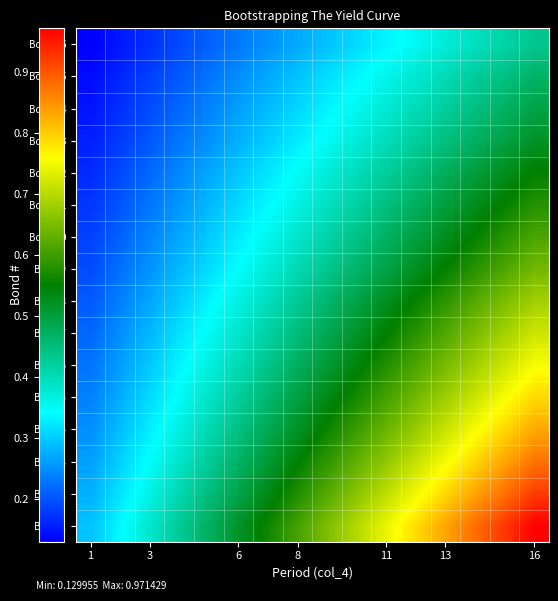

Reading left to right, list all the values displayed in this chart.

Bond 1: 0.3	0.3	0.4	0.4	0.5	0.5	0.6	0.6	0.7	0.7	0.7	0.8	0.8	0.9	0.9	1.0
Bond 2: 0.3	0.3	0.4	0.4	0.4	0.5	0.5	0.6	0.6	0.7	0.7	0.8	0.8	0.8	0.9	0.9
Bond 3: 0.3	0.3	0.3	0.4	0.4	0.5	0.5	0.5	0.6	0.6	0.7	0.7	0.8	0.8	0.8	0.9
Bond 4: 0.2	0.3	0.3	0.4	0.4	0.4	0.5	0.5	0.6	0.6	0.6	0.7	0.7	0.8	0.8	0.8
Bond 5: 0.2	0.3	0.3	0.3	0.4	0.4	0.5	0.5	0.5	0.6	0.6	0.6	0.7	0.7	0.8	0.8
Bond 6: 0.2	0.3	0.3	0.3	0.4	0.4	0.4	0.5	0.5	0.5	0.6	0.6	0.6	0.7	0.7	0.8
Bond 7: 0.2	0.2	0.3	0.3	0.3	0.4	0.4	0.5	0.5	0.5	0.6	0.6	0.6	0.7	0.7	0.7
Bond 8: 0.2	0.2	0.3	0.3	0.3	0.4	0.4	0.4	0.5	0.5	0.5	0.6	0.6	0.6	0.7	0.7
Bond 9: 0.2	0.2	0.3	0.3	0.3	0.3	0.4	0.4	0.4	0.5	0.5	0.5	0.6	0.6	0.6	0.6
Bond 10: 0.2	0.2	0.2	0.3	0.3	0.3	0.4	0.4	0.4	0.4	0.5	0.5	0.5	0.6	0.6	0.6
Bond 11: 0.2	0.2	0.2	0.3	0.3	0.3	0.3	0.4	0.4	0.4	0.4	0.5	0.5	0.5	0.6	0.6
Bond 12: 0.2	0.2	0.2	0.2	0.3	0.3	0.3	0.3	0.4	0.4	0.4	0.4	0.5	0.5	0.5	0.6
Bond 13: 0.2	0.2	0.2	0.2	0.3	0.3	0.3	0.3	0.3	0.4	0.4	0.4	0.4	0.5	0.5	0.5
Bond 14: 0.1	0.2	0.2	0.2	0.2	0.3	0.3	0.3	0.3	0.4	0.4	0.4	0.4	0.4	0.5	0.5
Bond 15: 0.1	0.2	0.2	0.2	0.2	0.2	0.3	0.3	0.3	0.3	0.4	0.4	0.4	0.4	0.4	0.5
Bond 16: 0.1	0.2	0.2	0.2	0.2	0.2	0.3	0.3	0.3	0.3	0.3	0.4	0.4	0.4	0.4	0.4